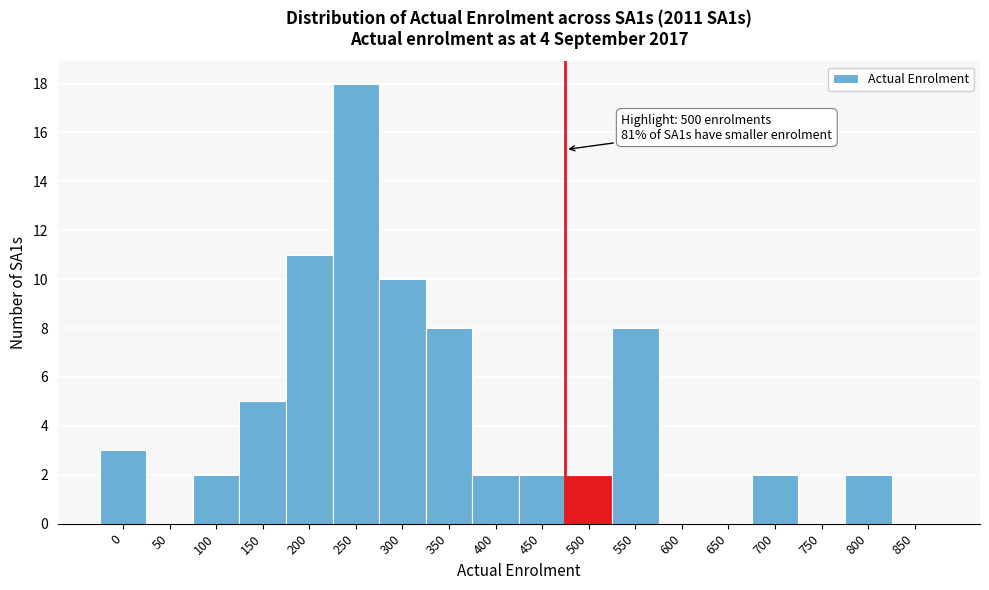

Reading left to right, list all the values displayed in this chart.

0=3	50=0	100=2	150=5	200=11	250=18	300=10	350=8	400=2	450=2	500=2	550=8	600=0	650=0	700=2	750=0	800=2	850=0